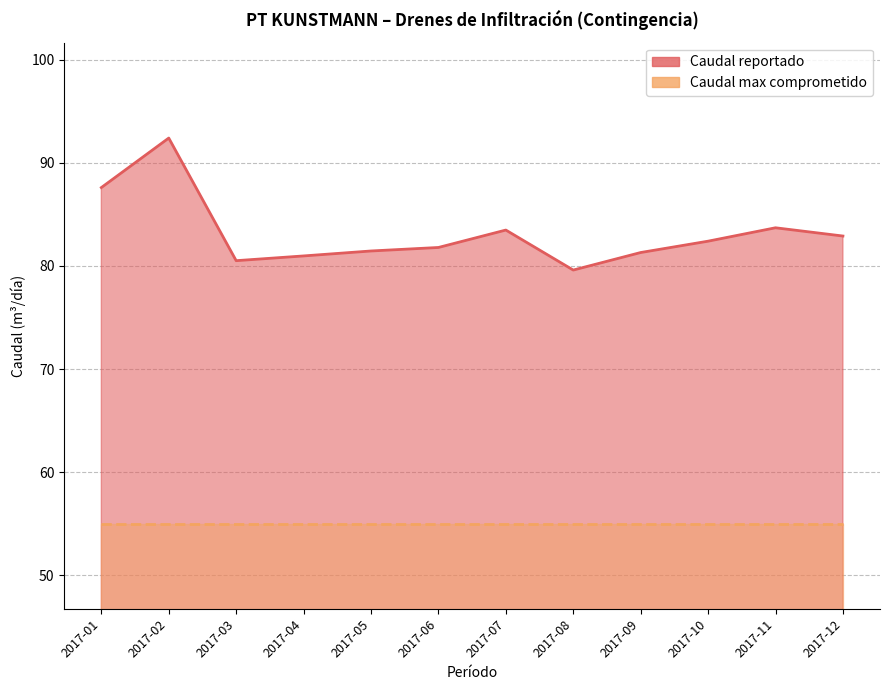

List the labels in order of value, largest first.

2017-02, 2017-01, 2017-11, 2017-07, 2017-12, 2017-10, 2017-06, 2017-05, 2017-09, 2017-04, 2017-03, 2017-08